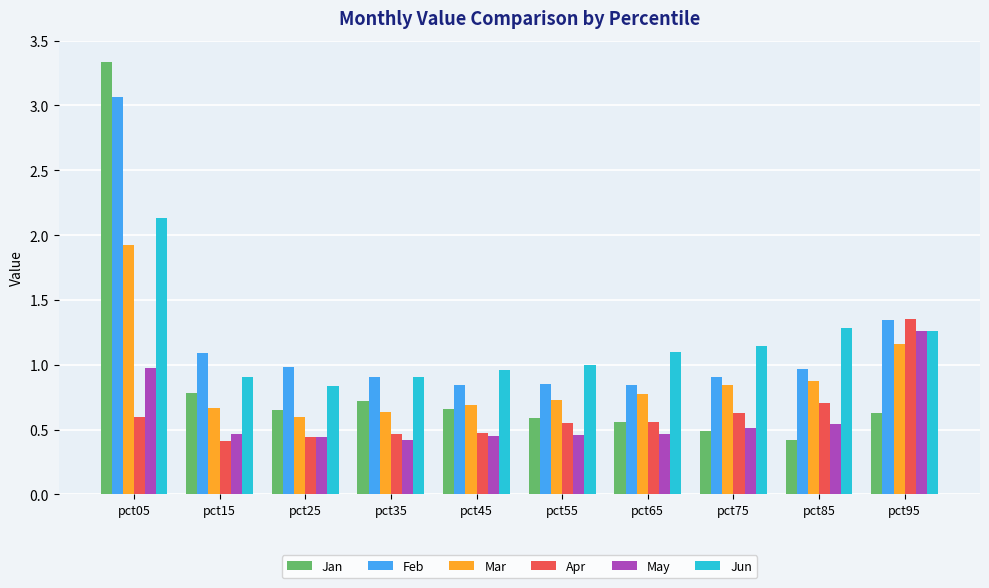

At which category is the sum across all series the highest?

pct05